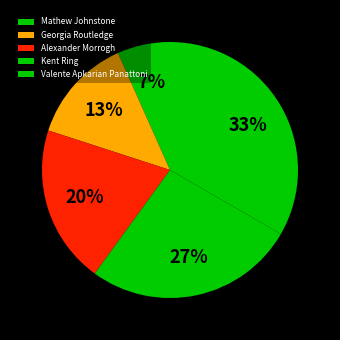

How many slices are in this pie chart?

5